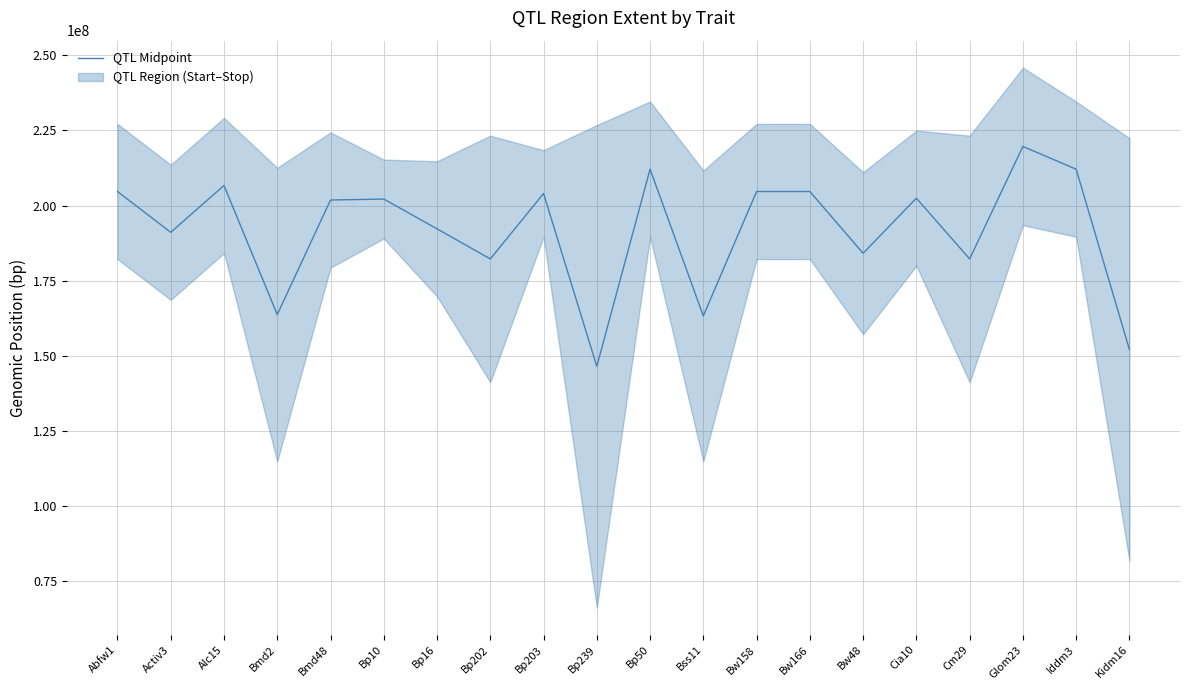

How many lines are shown in the chart?

1